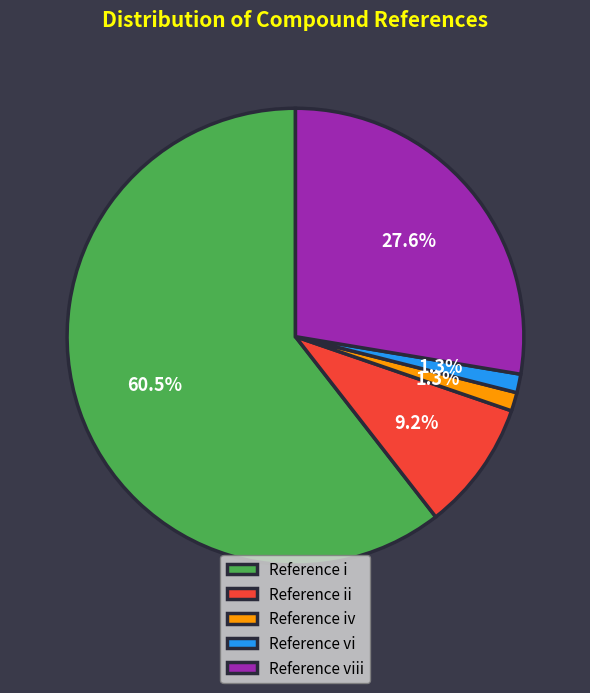

Is Reference vi the majority of the pie?

No